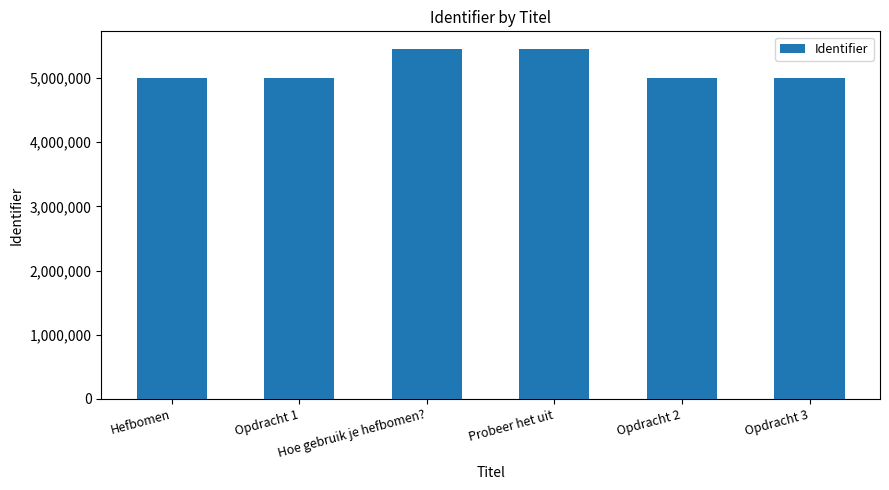

What is the greatest value displayed?

5457277